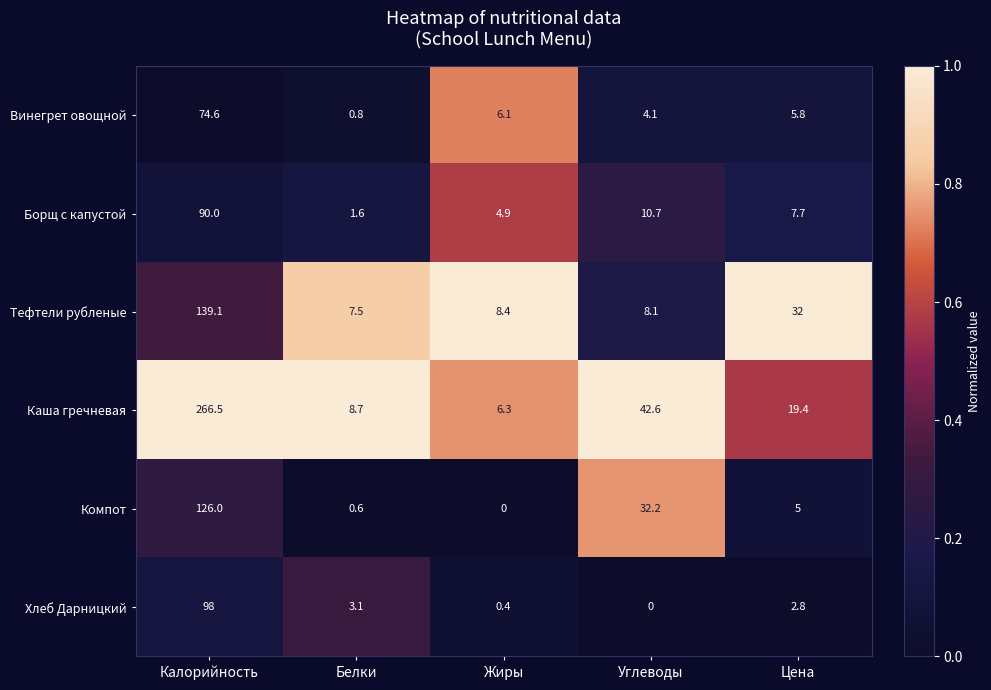

At which label does Тефтели рубленые first exceed 8?

Калорийность